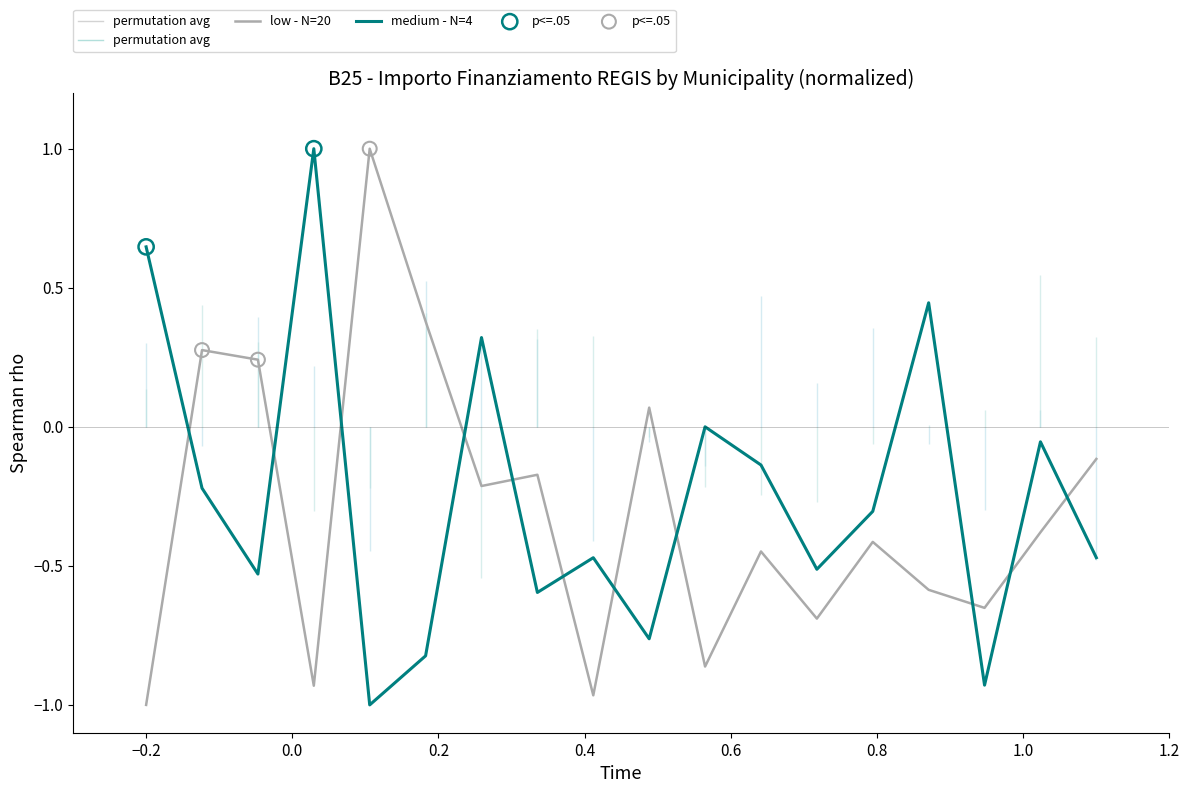

Which series has the largest total across all categories?

medium - N=4